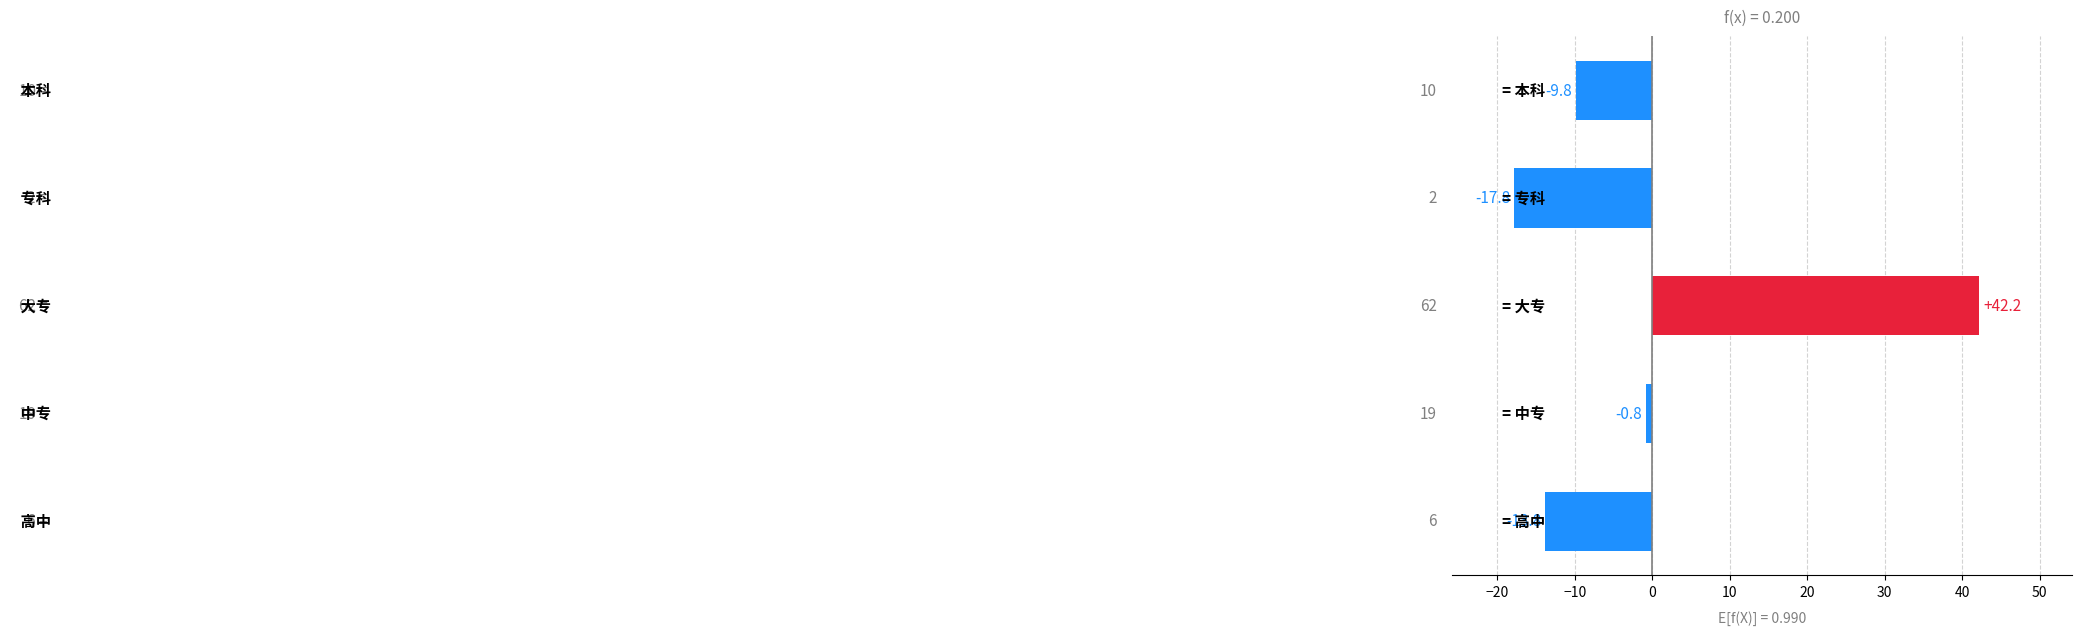

What is the greatest value displayed?

42.2